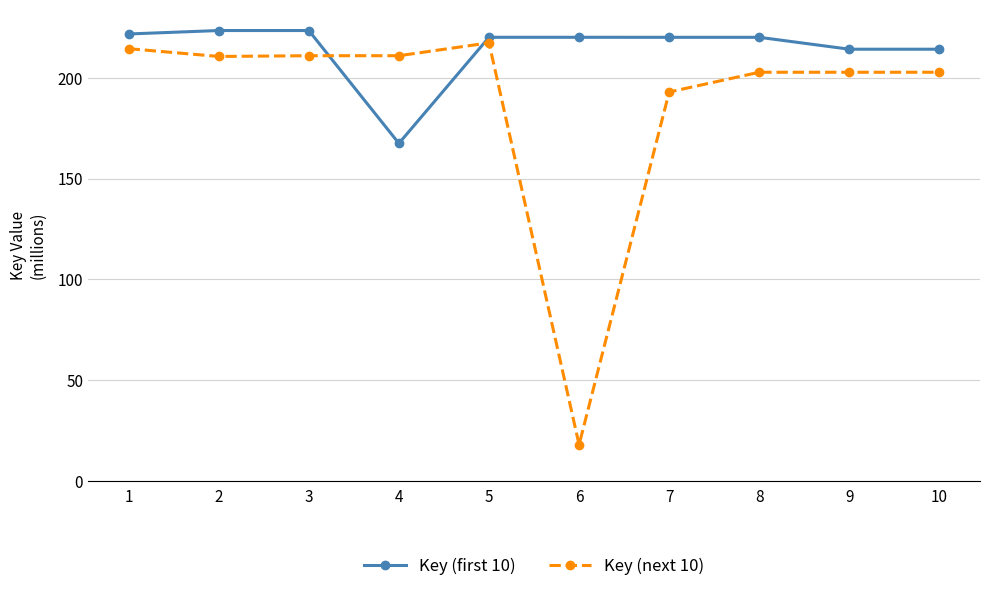

Which series has the largest total across all categories?

Key (first 10)